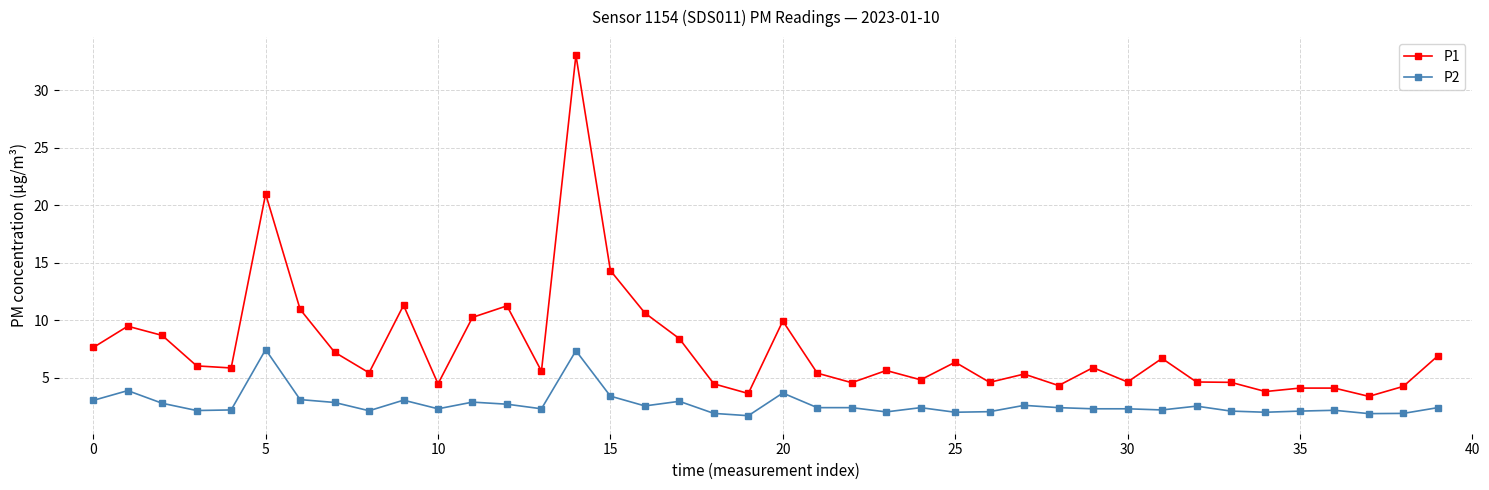

What is the sum of all P2 values?

108.5